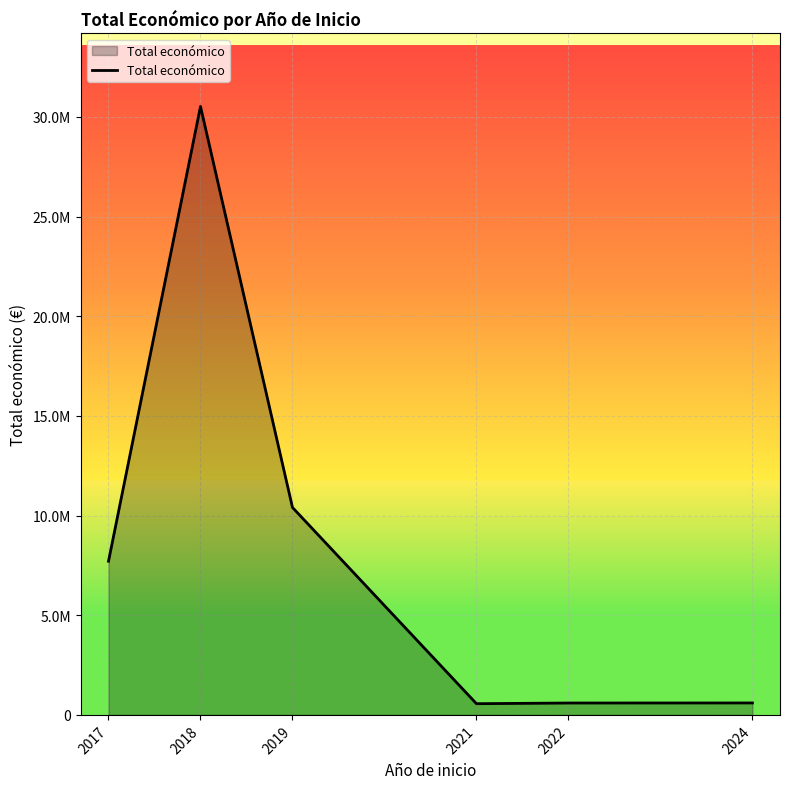

At which category does the chart reach its minimum across all series?

2021